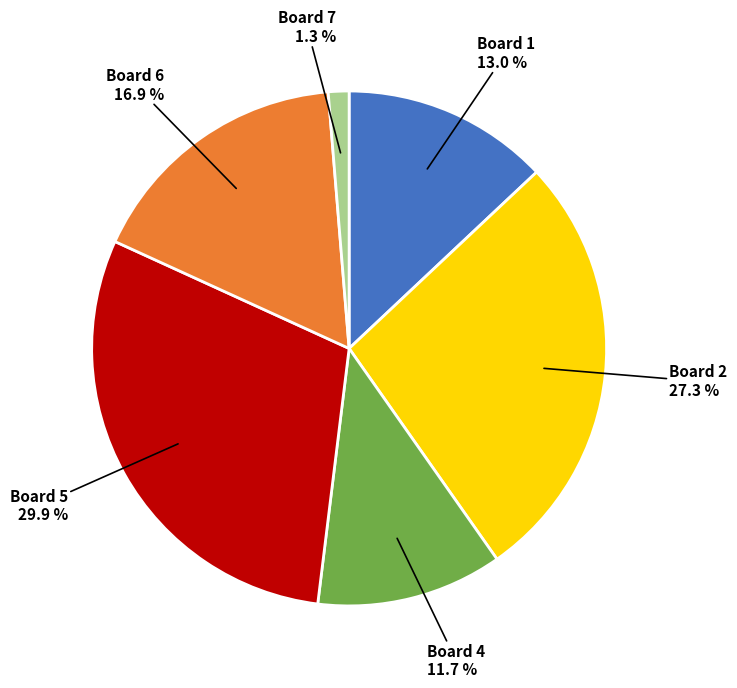

Does any single category account for the majority?

No